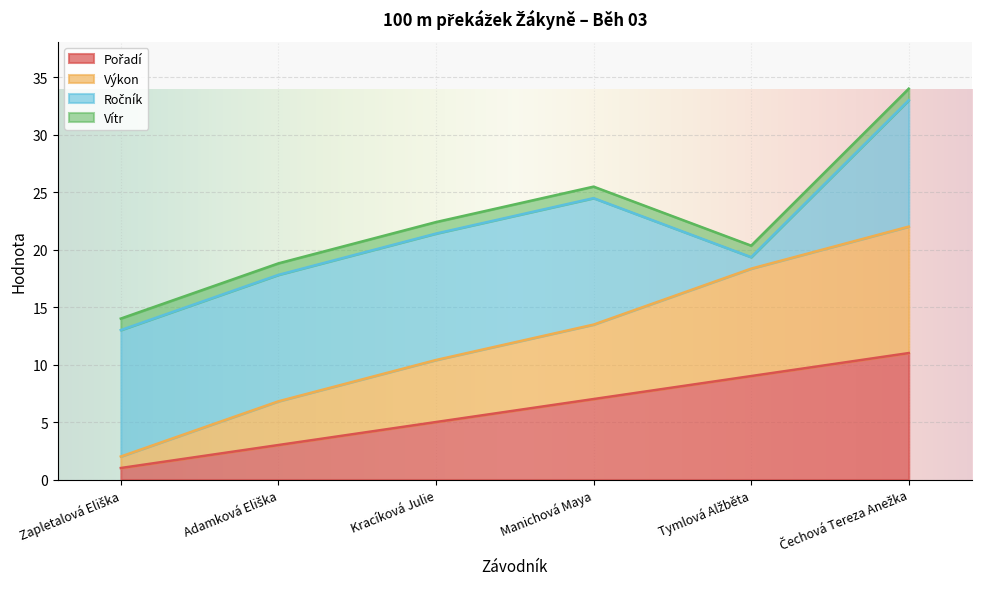

The value of Výkon at Čechová Tereza Anežka is 22.0. True or false?

True